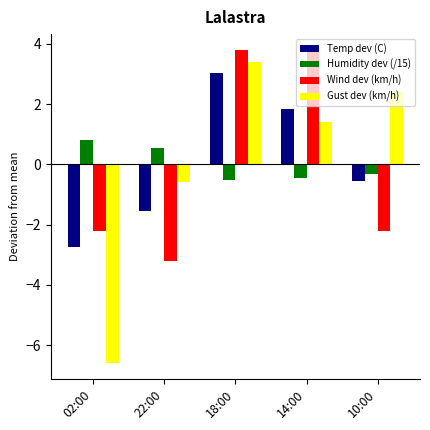

At which label does Temp dev (C) reach its minimum?

02:00